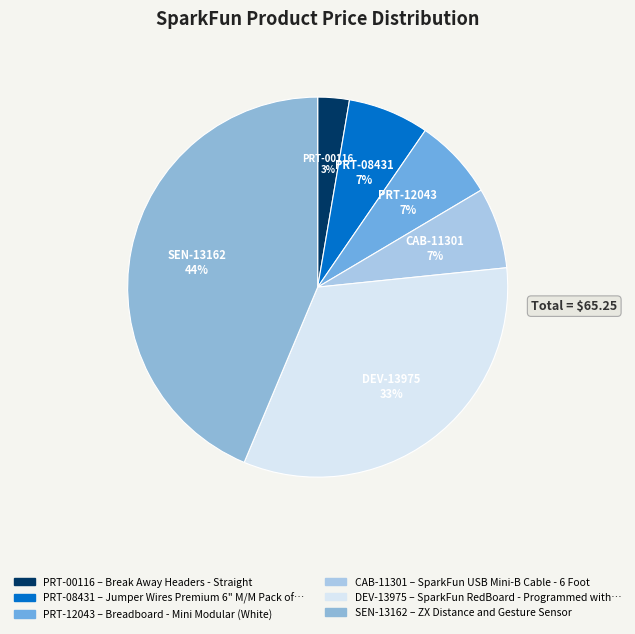

Between DEV-13975 and PRT-08431, which is larger?

DEV-13975